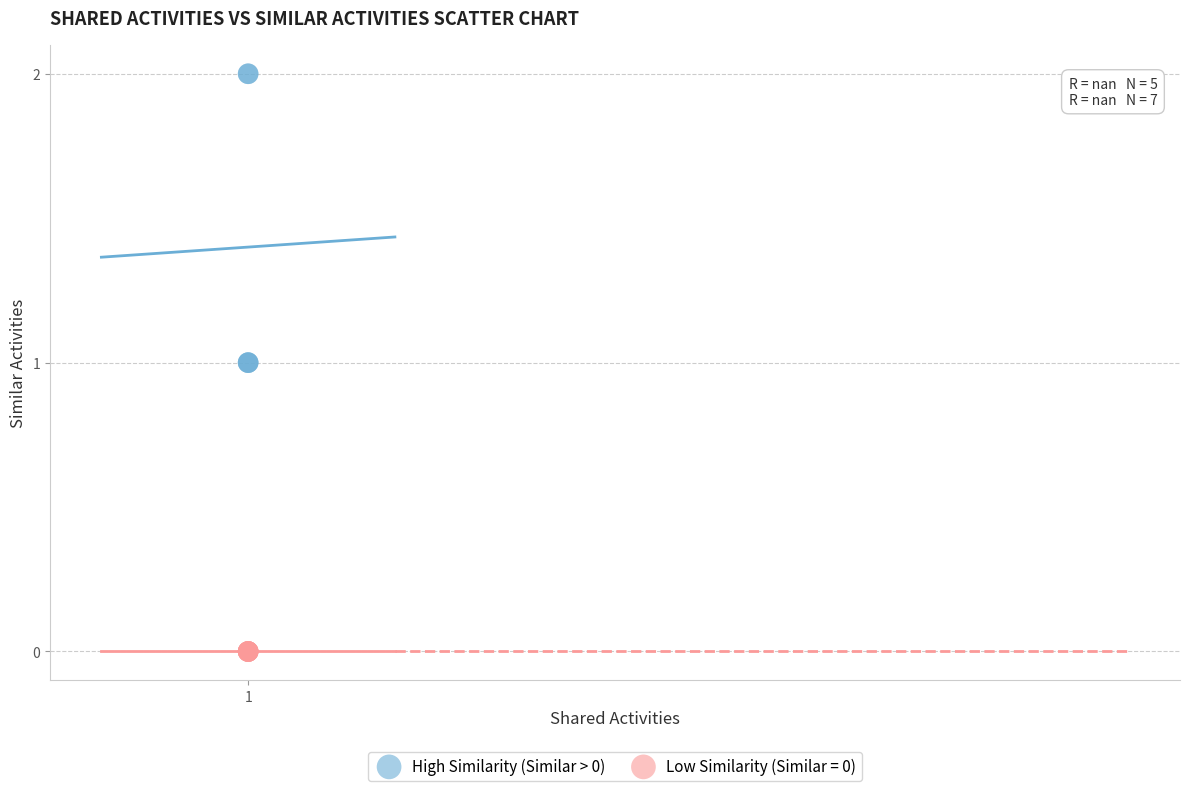

Which series contains the highest Y value?

High Similarity (Similar > 0)